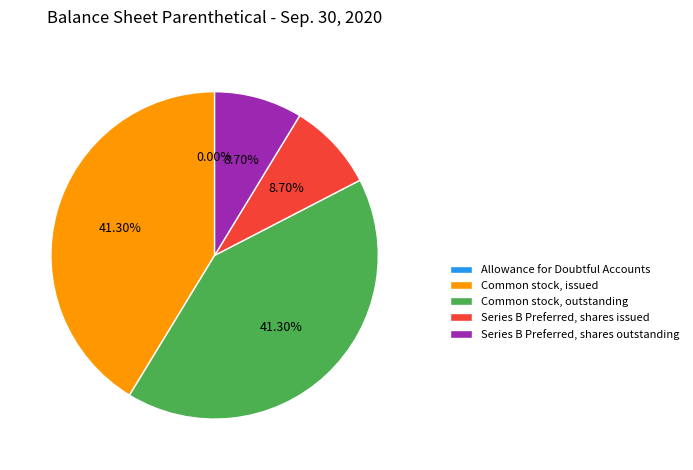

To the nearest percent, what percentage of the pie is Series B Preferred, shares issued?

9%